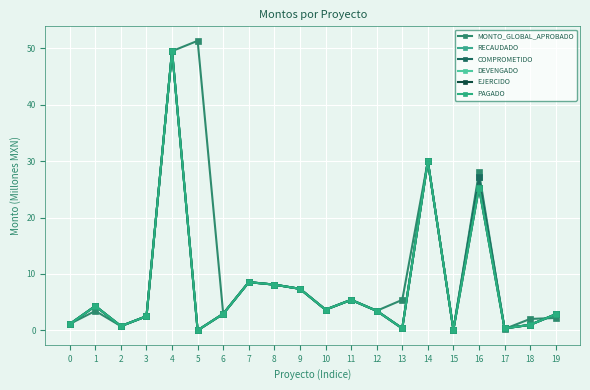

Which series has the widest spread of values?

MONTO_GLOBAL_APROBADO